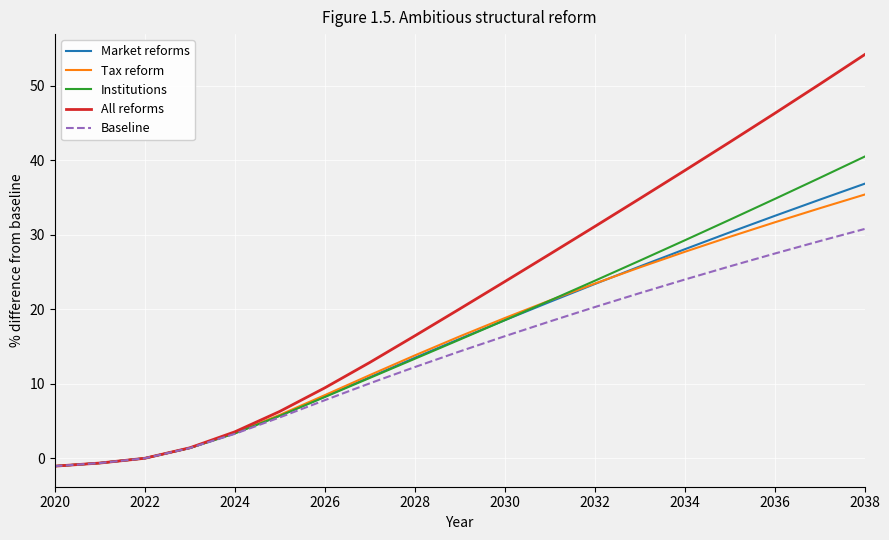

Which series has the widest spread of values?

All reforms